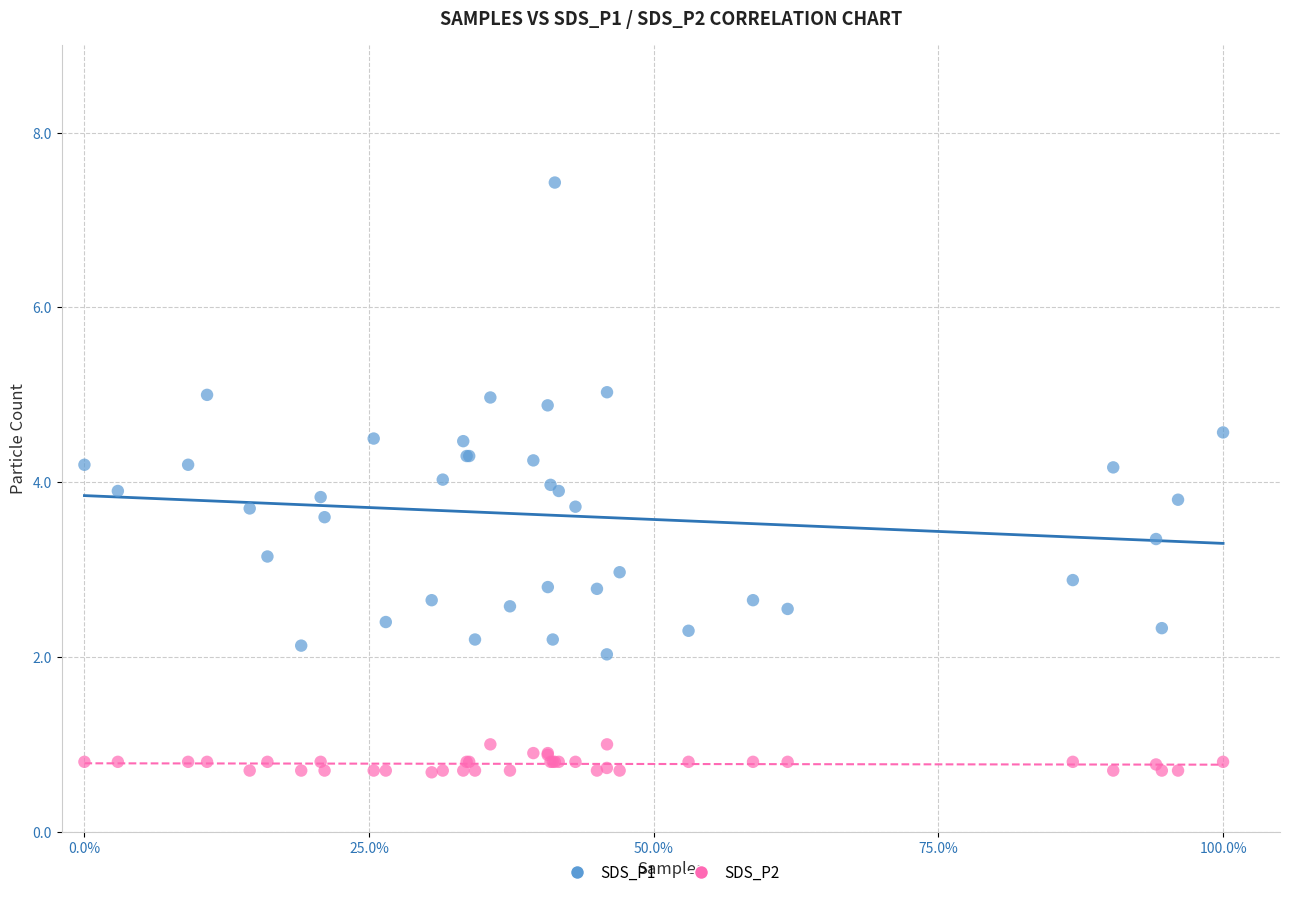

Which series reaches the minimum Y coordinate?

SDS_P2